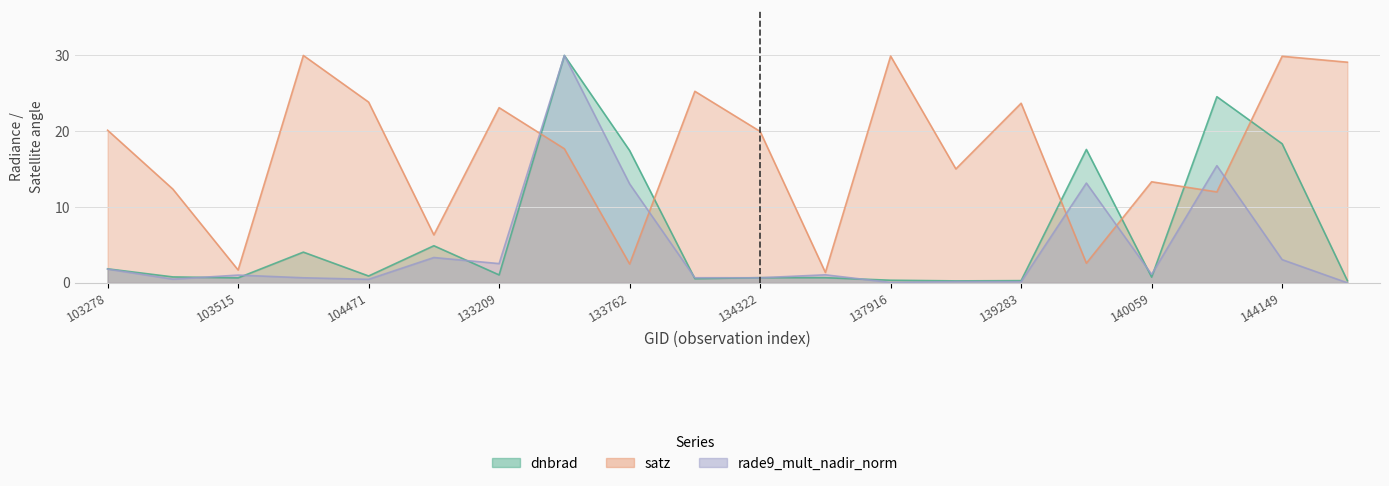

What is the difference between the second highest and second lowest values in the satz series?

28.2